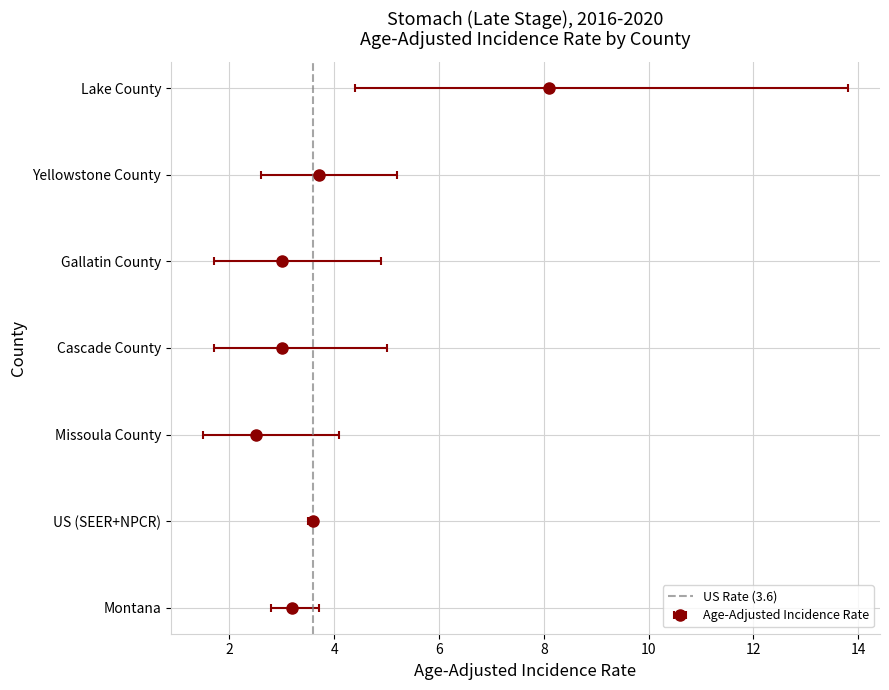

The value at 2 is 1. True or false?

True